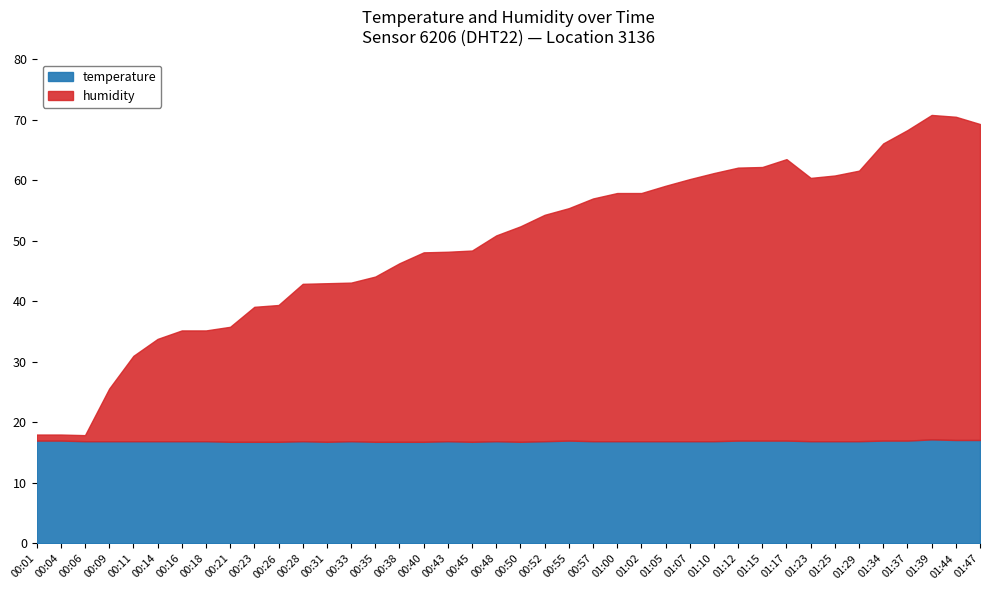

Between 00:50 and 00:11, which is larger?

00:11